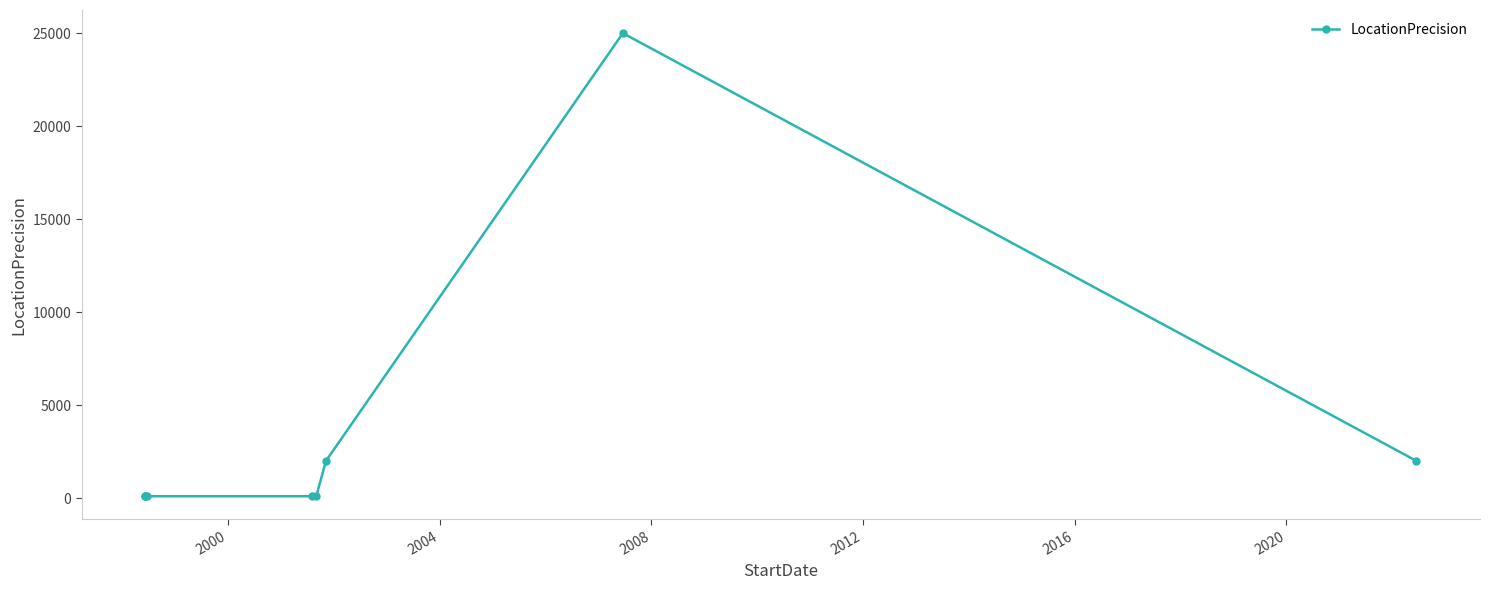

What is the minimum value shown in the chart?

100